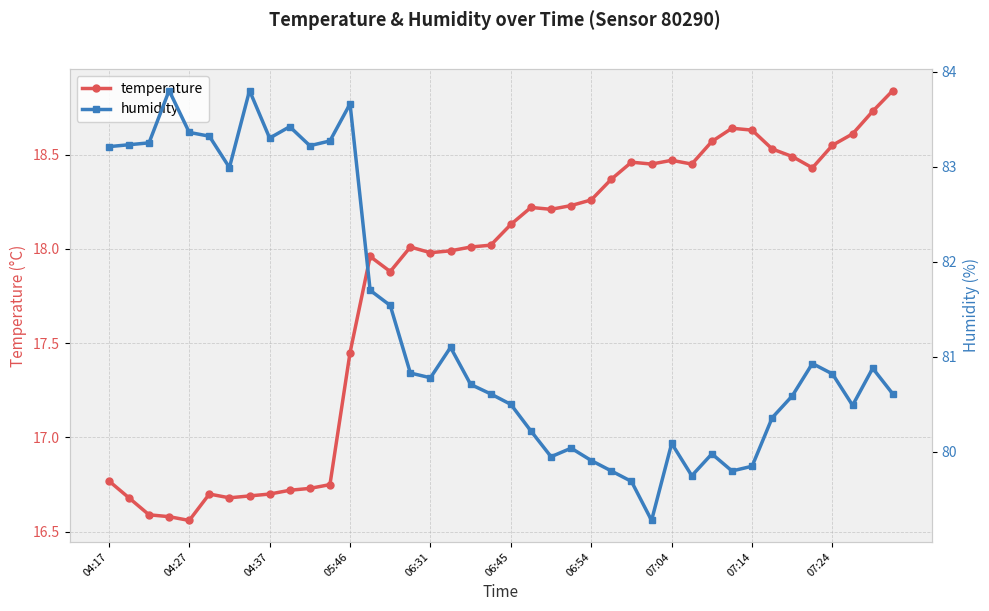

Which series has the widest spread of values?

humidity